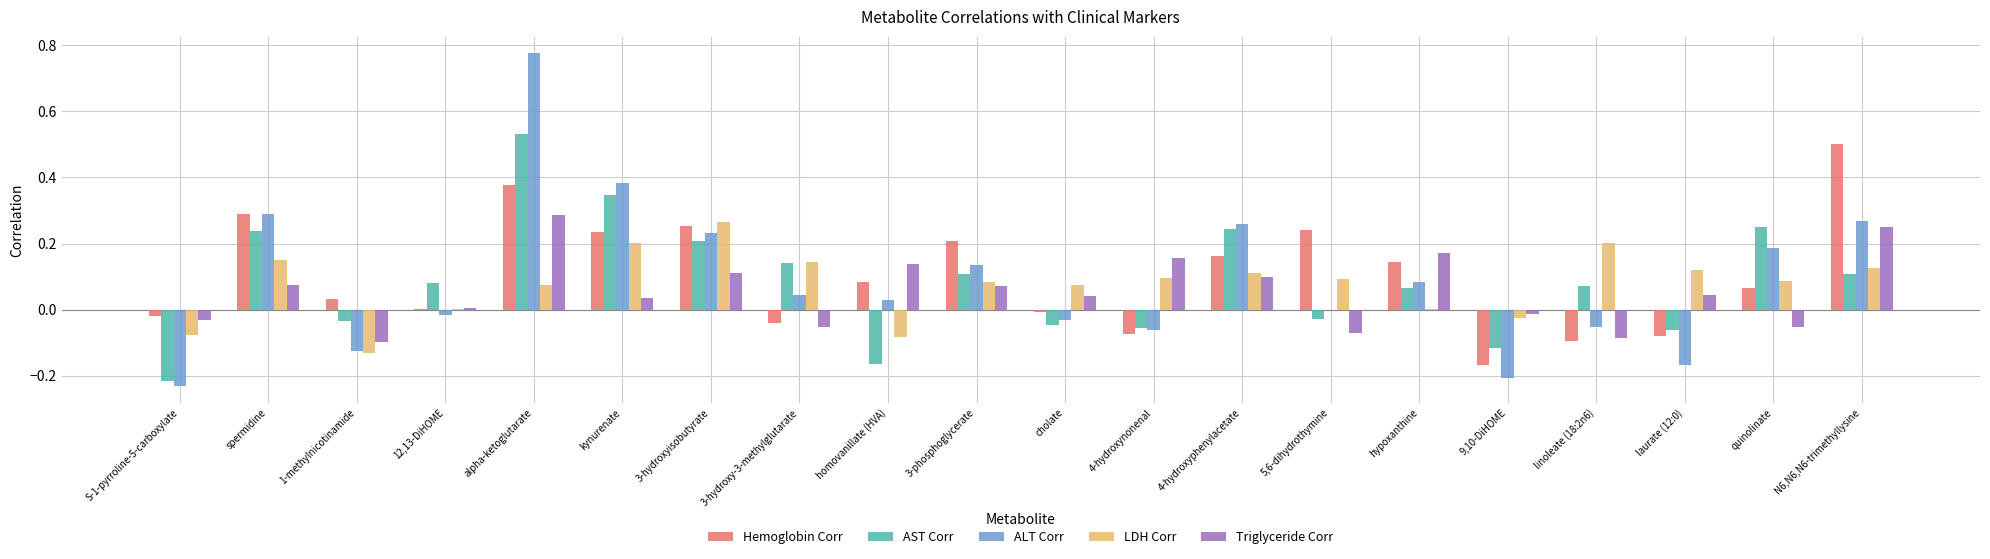

What are all the series names shown in the legend?

Hemoglobin Corr, AST Corr, ALT Corr, LDH Corr, Triglyceride Corr